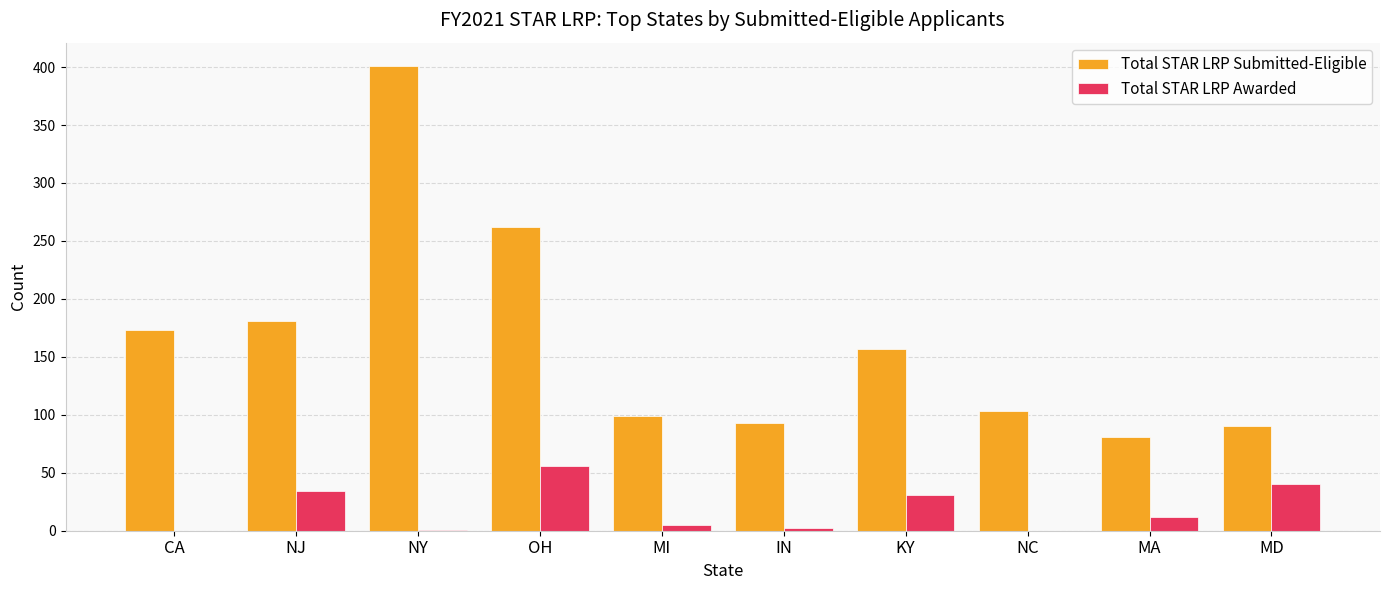

The value of Total STAR LRP Awarded at MD is 40. True or false?

True